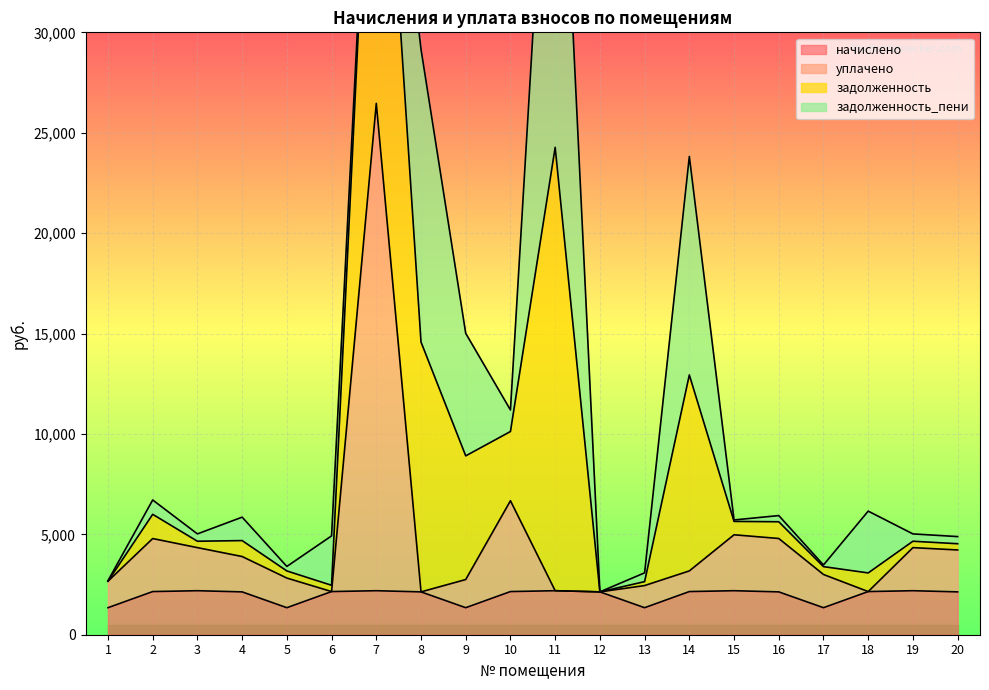

In уплачено, how many points are lower than both neighbors (excluding endpoints)?

4